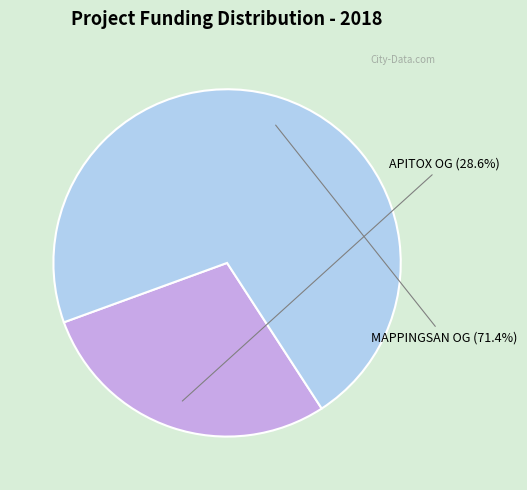

Is there a majority slice in this chart?

Yes